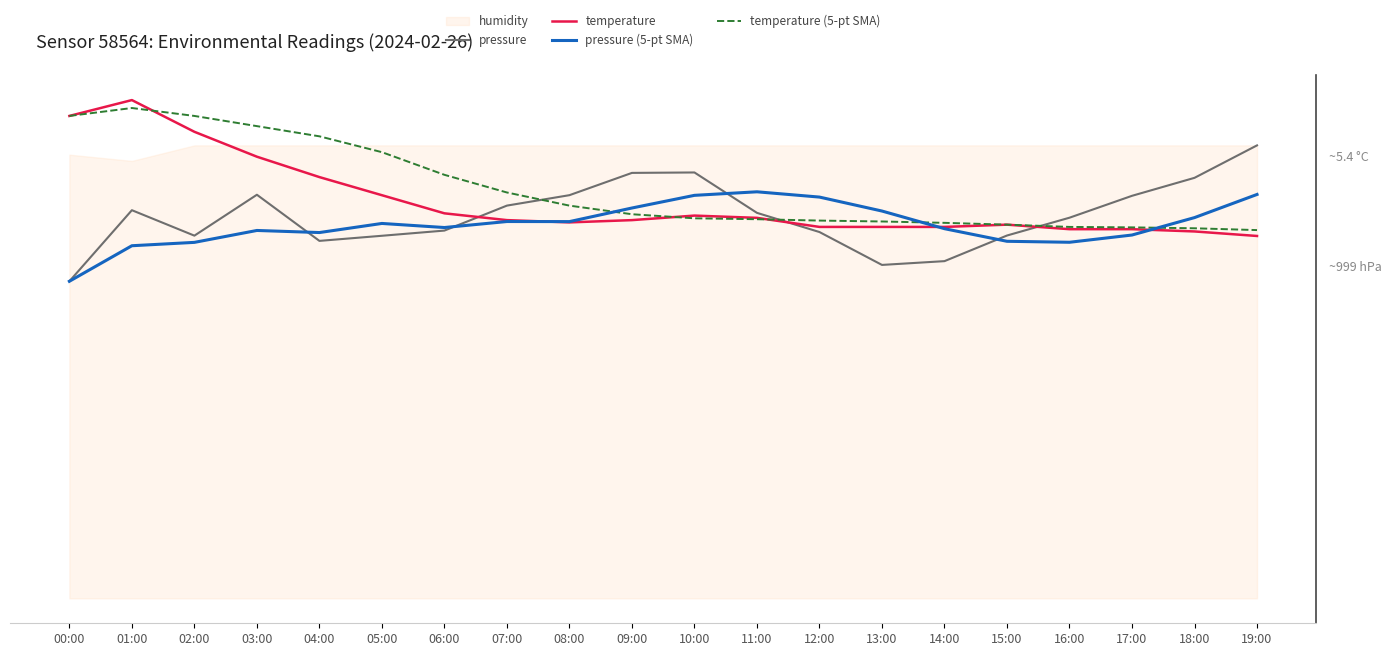

Where is the first local maximum for pressure?

01:00